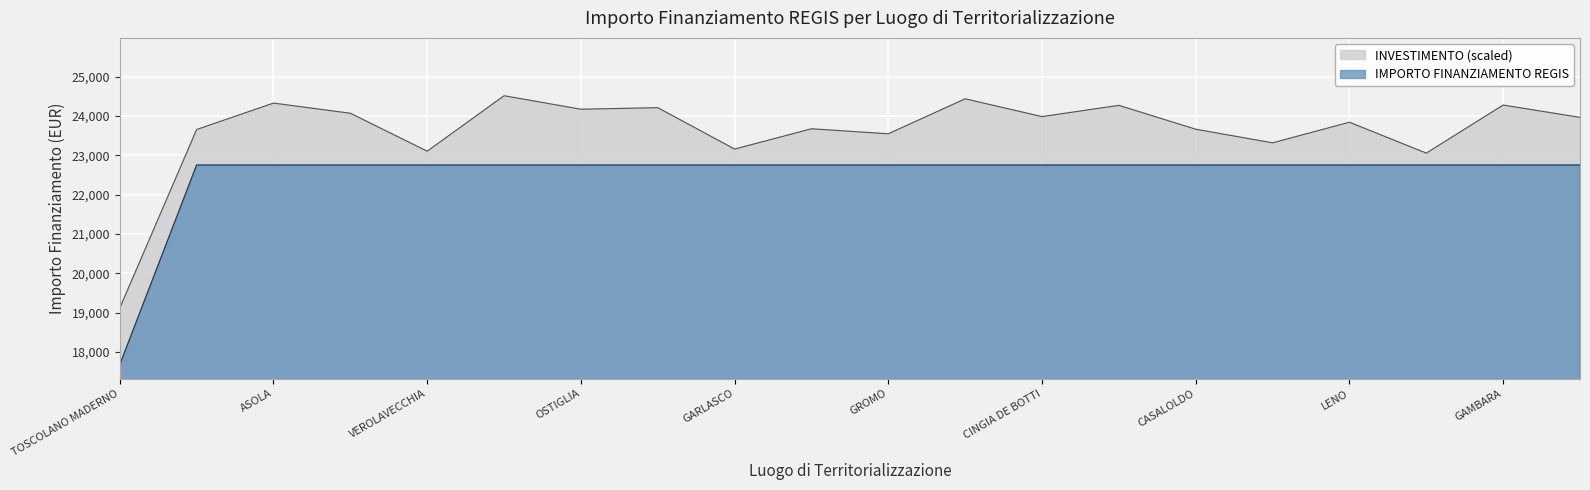

Rank the categories by value from lowest to highest.

TOSCOLANO MADERNO, LANGOSCO, ASOLA, SUSTINENTE, VEROLAVECCHIA, CALVISANO, OSTIGLIA, ORZINUOVI, GARLASCO, BRANDICO, GROMO, SANTO STEFANO LODIGIANO, CINGIA DE BOTTI, ROBECCO DOGLIO, CASALOLDO, CASALMAGGIORE, LENO, CANONICA DADDA, GAMBARA, GRUMELLO CREMONESE ED UNITI